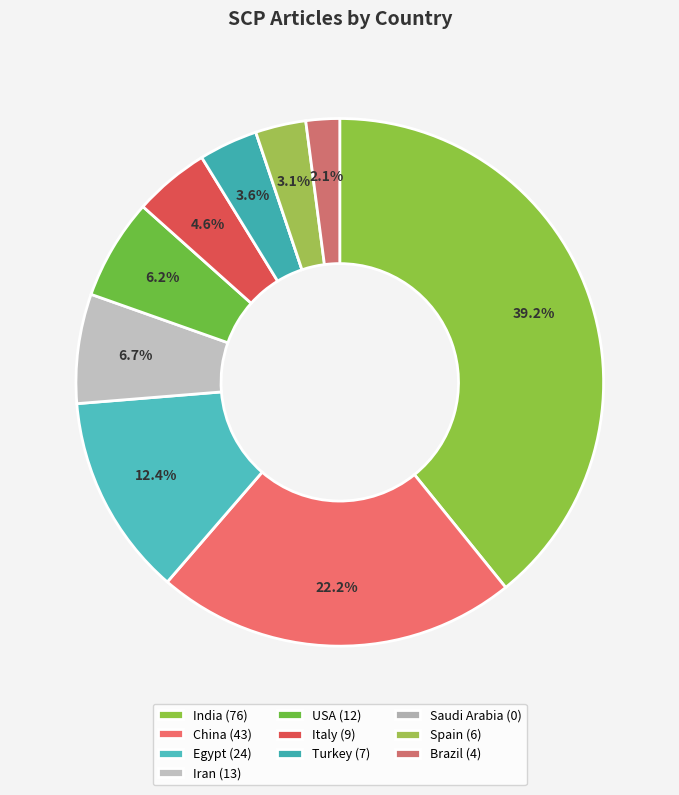

How many slices are in this pie chart?

10